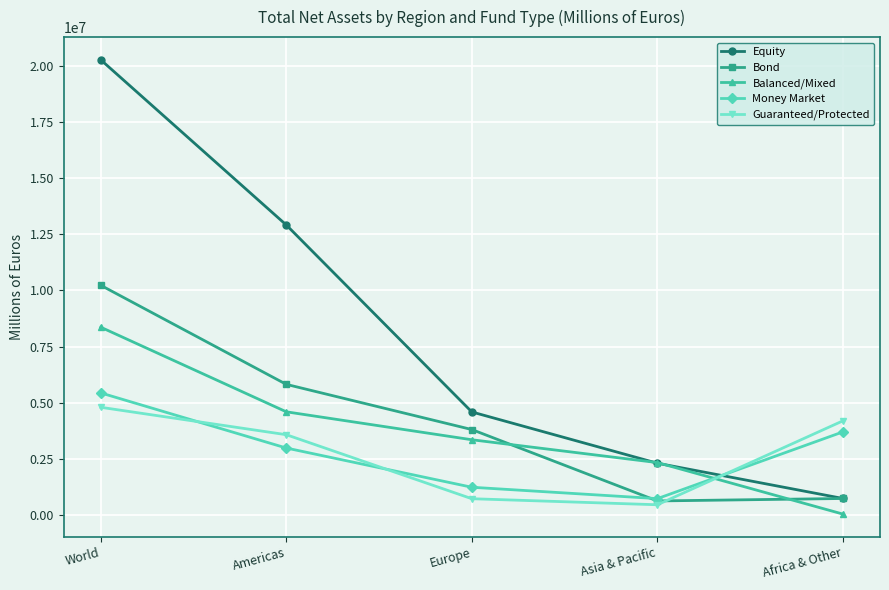

What is the value of the Bond point at the 1st from the left?

10228715